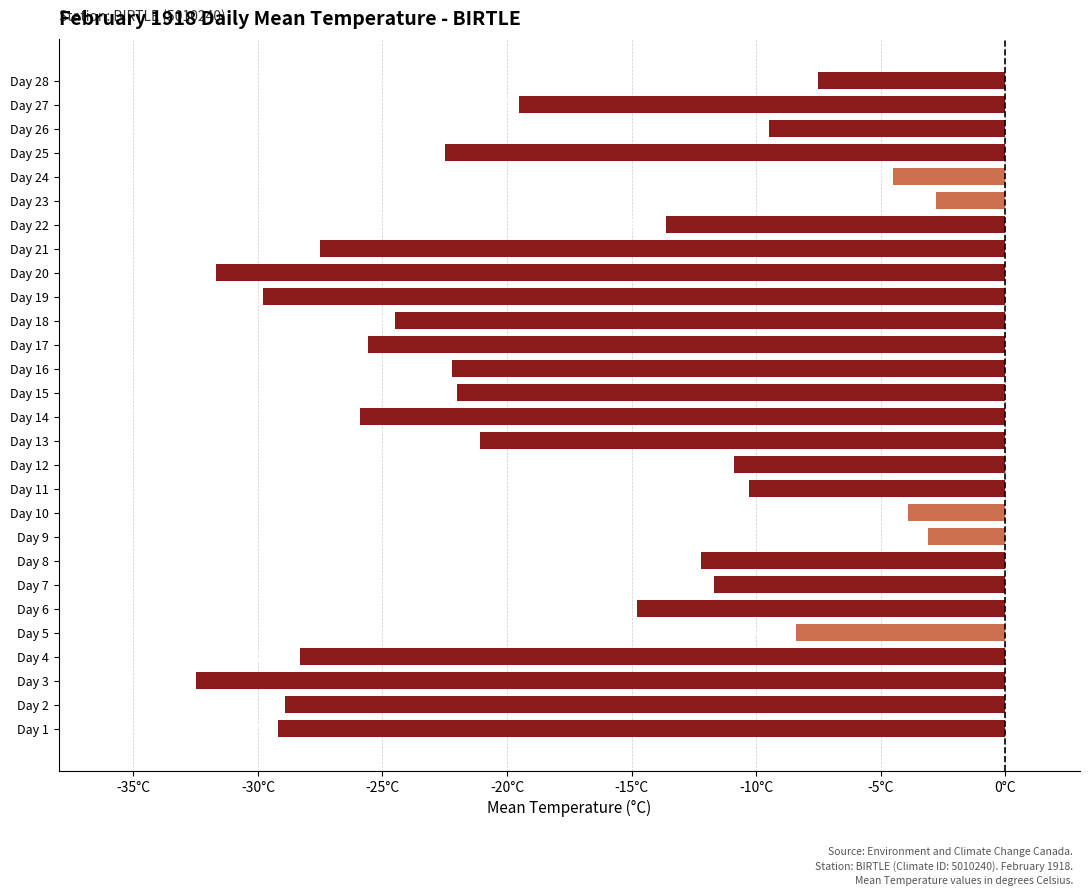

What is the difference between the maximum and minimum values?

29.7